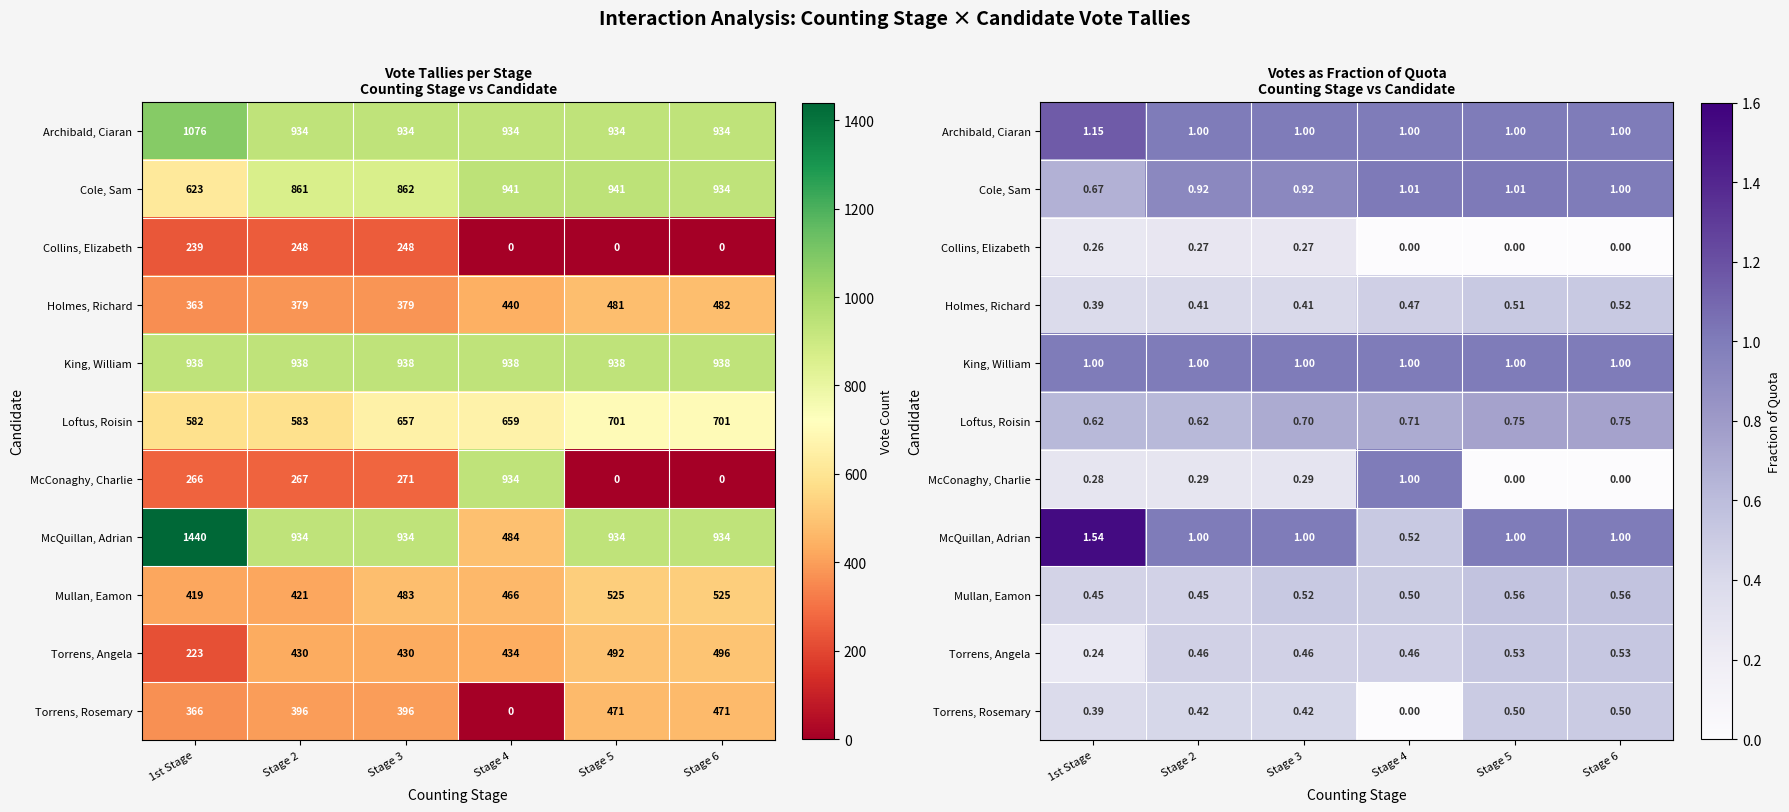

The Archibald, Ciaran series shows 0.6 at Stage 3. True or false?

False